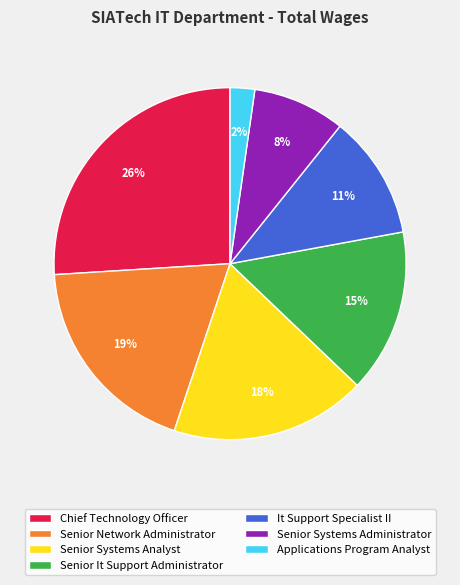

To the nearest percent, what portion does Senior Network Administrator represent?

19%